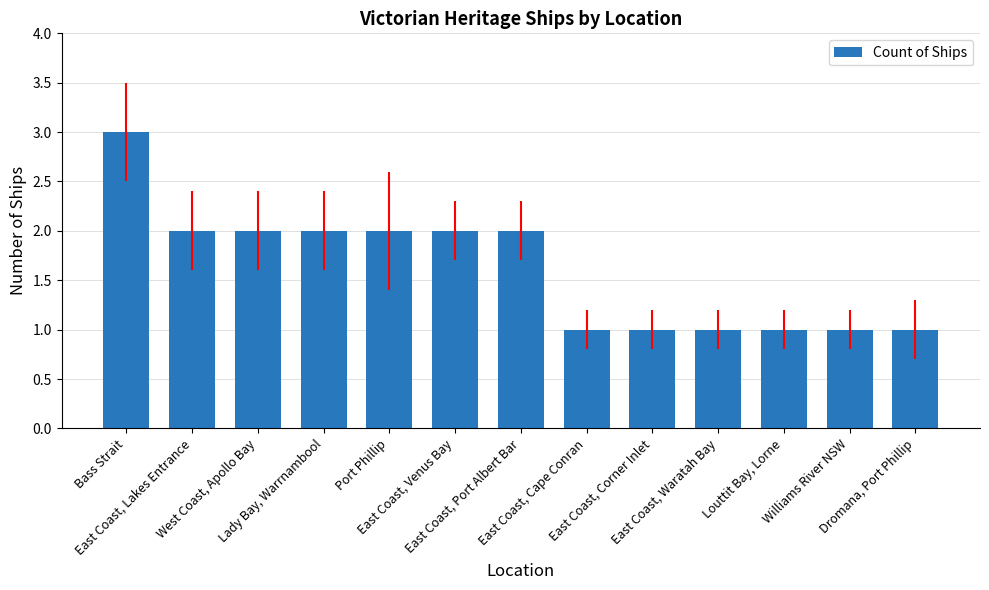

How many bars are there in total?

13